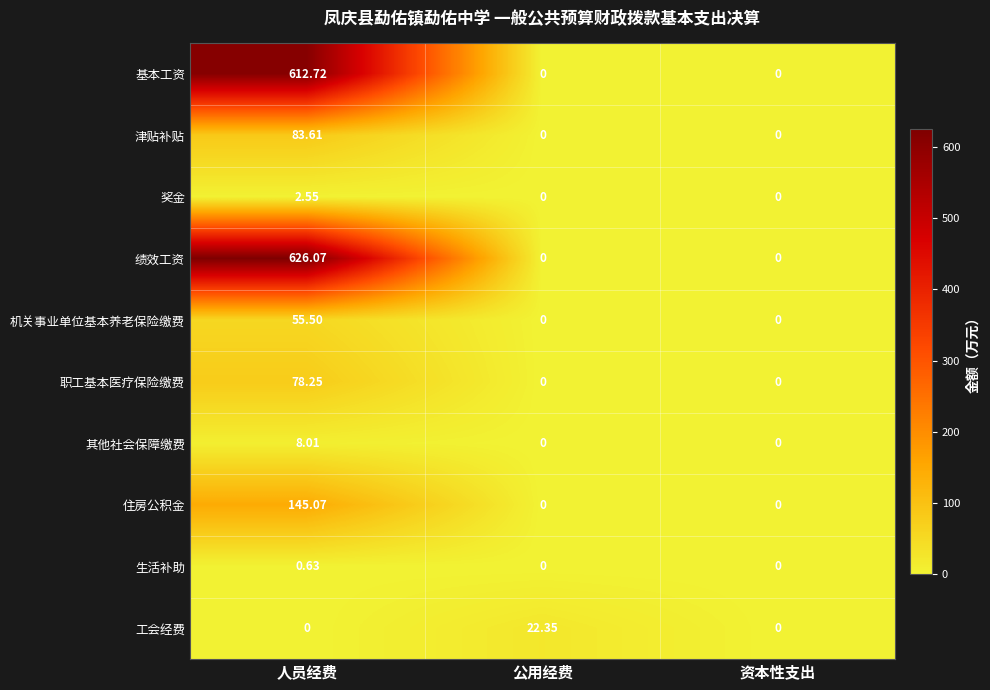

Which series has the widest spread of values?

绩效工资